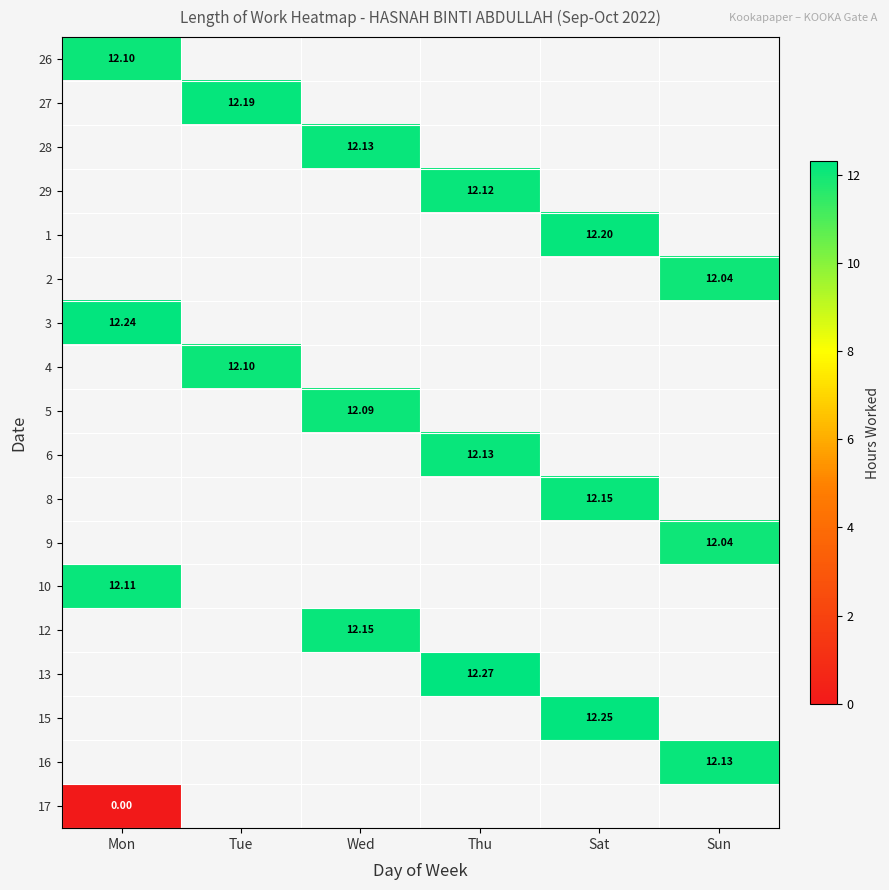

At which category does the chart reach its peak across all series?

Thu